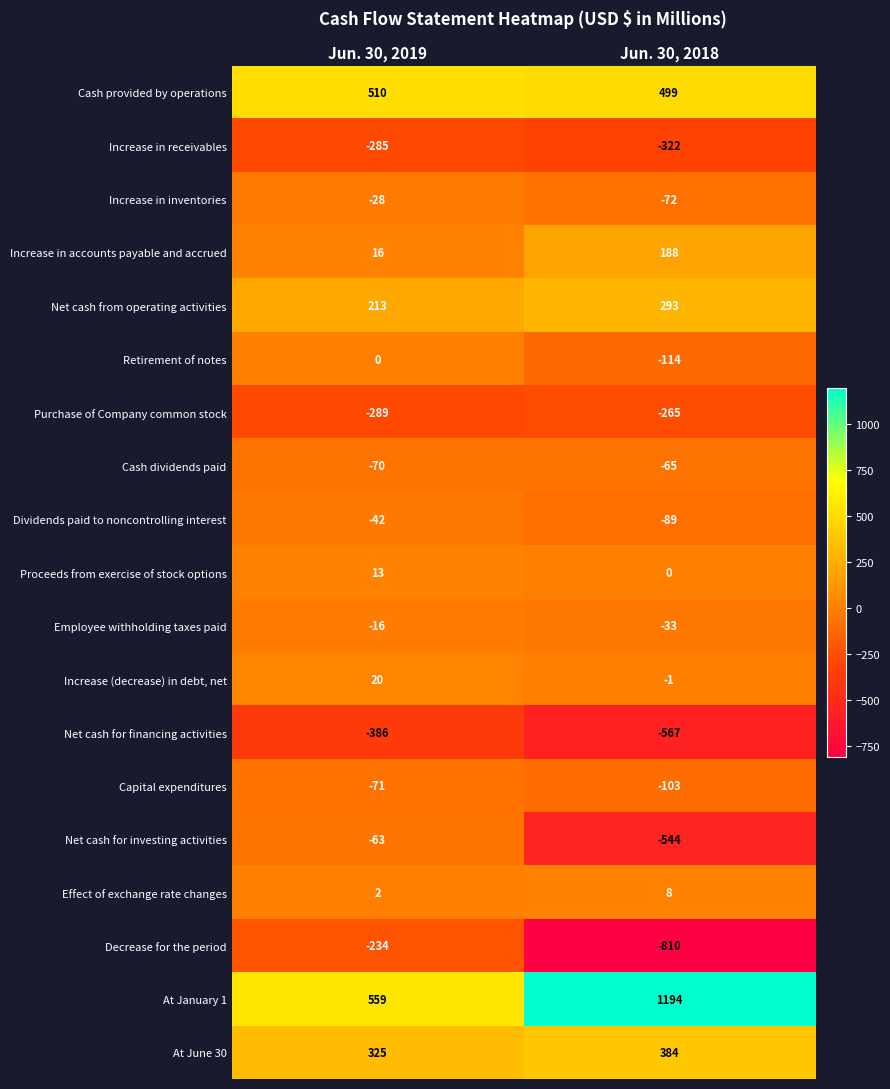

Which category has the highest value in the Net cash from operating activities series?

Jun. 30, 2018